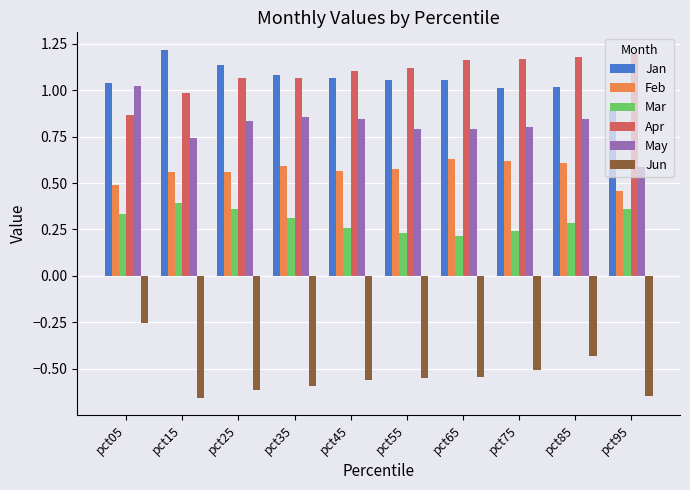

Rank the series at pct95 from lowest to highest value.

Jun, Mar, Feb, May, Jan, Apr